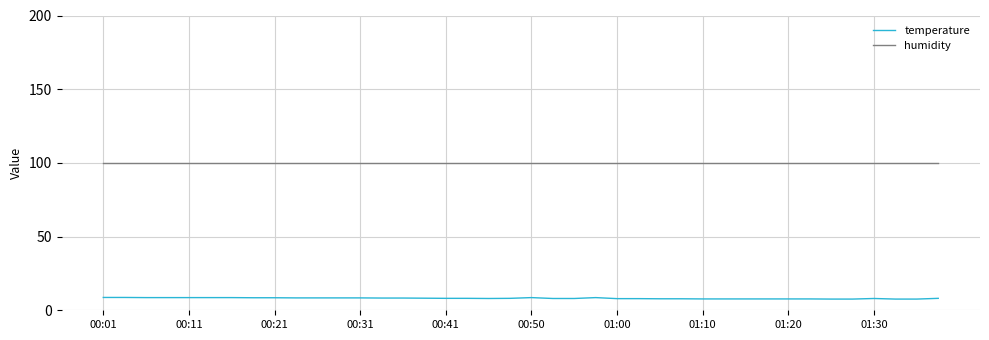

True or false: humidity and temperature cross at least once.

False